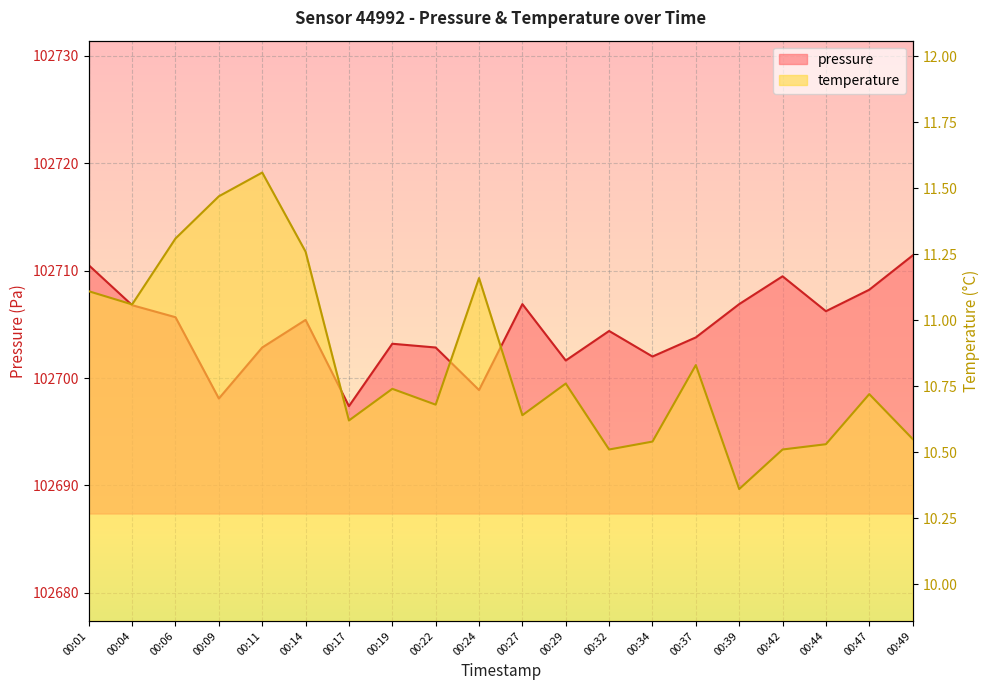

At which category is the sum across all series the highest?

00:49